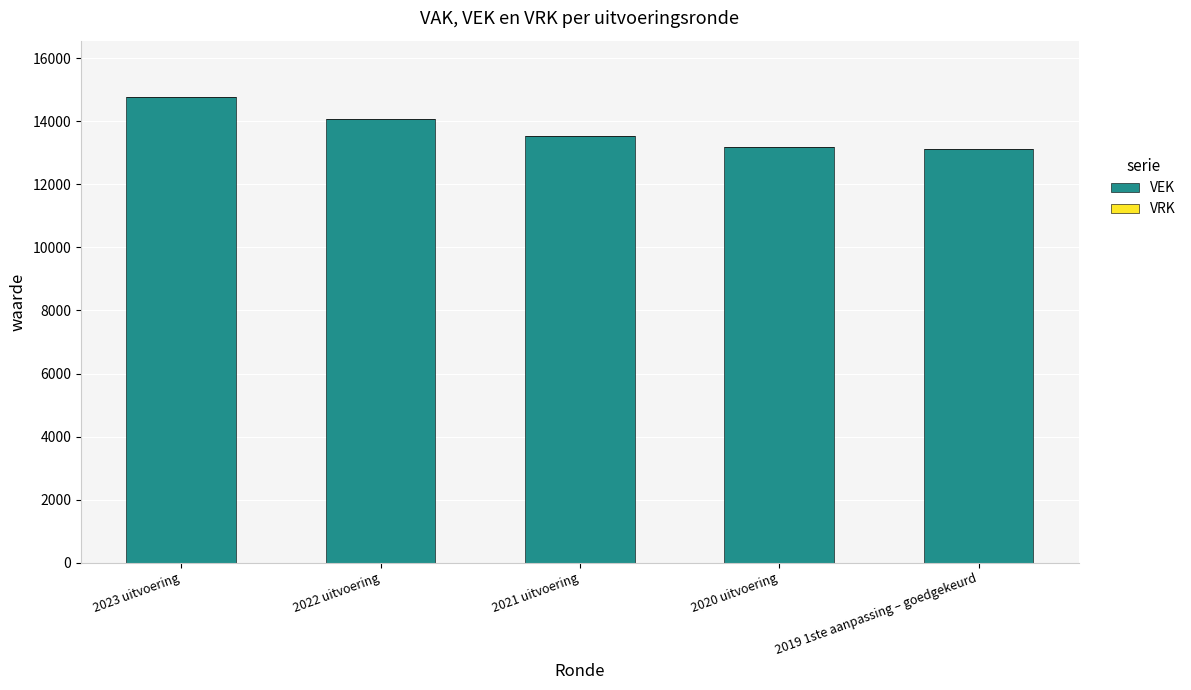

Does the chart contain any negative values?

No